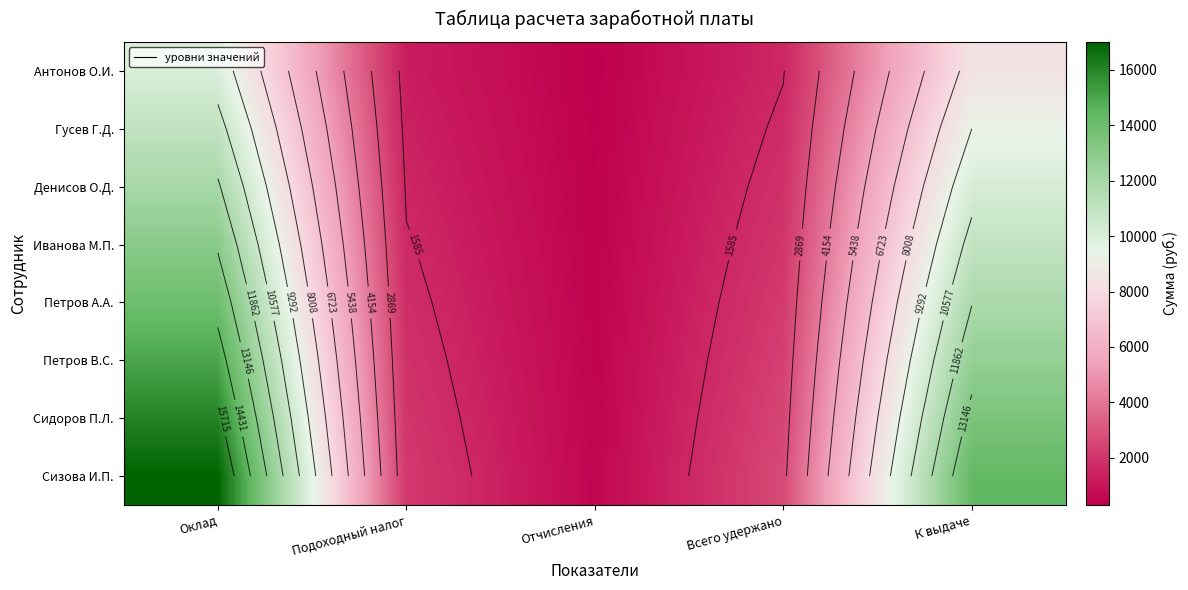

Which category has the lowest value across all series?

Отчисления